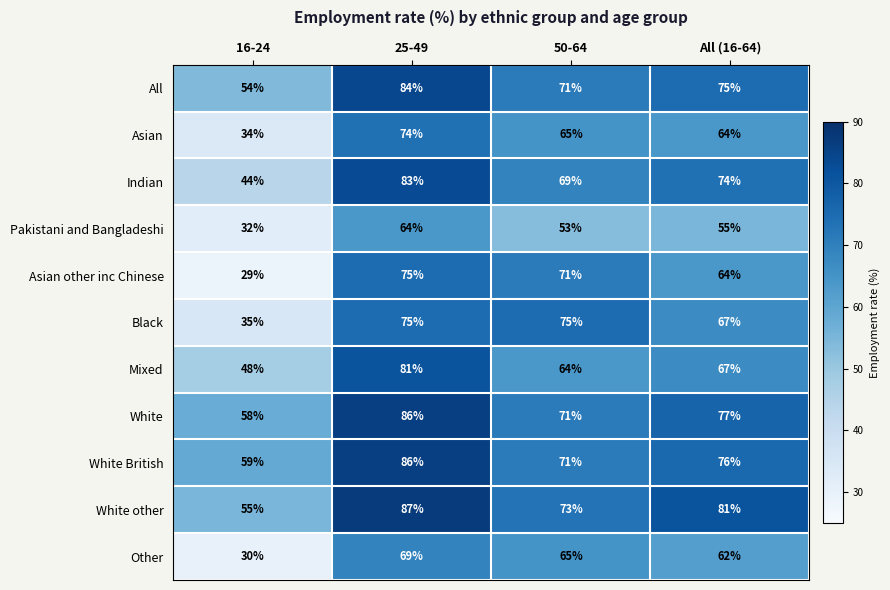

What is the maximum value shown in the chart?

87